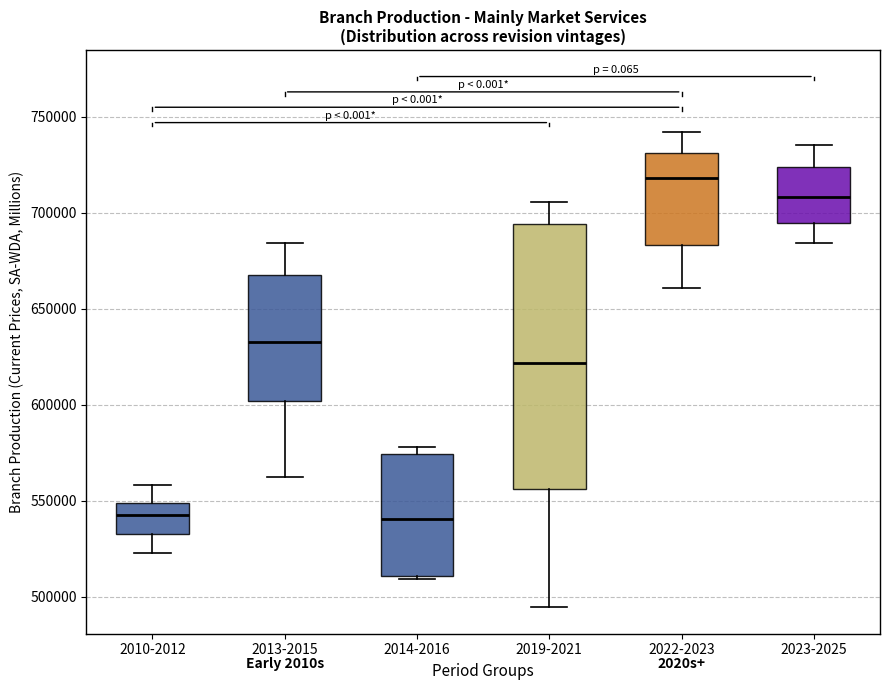

Comparing the boxes themselves (not the whiskers), which one is the tallest?

2019-2021